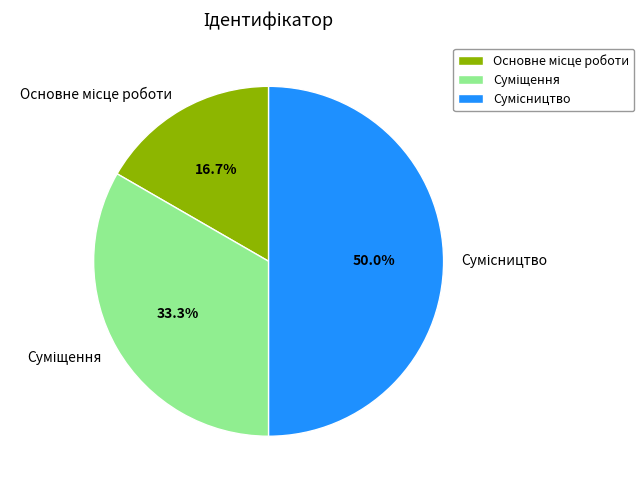

True or false: Суміщення accounts for 24% of the total.

False